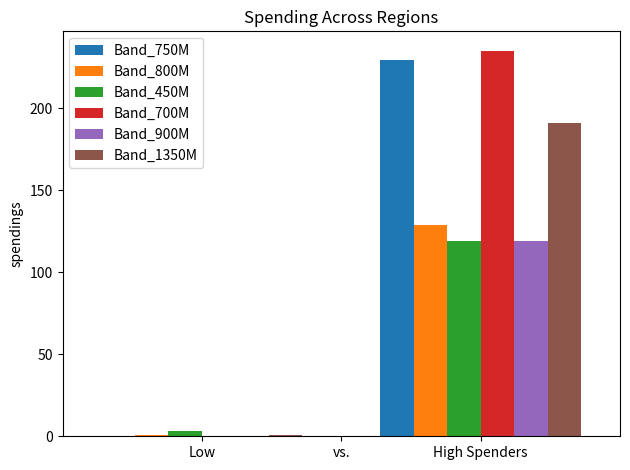

What is the total value across all series at High Spenders?

1022